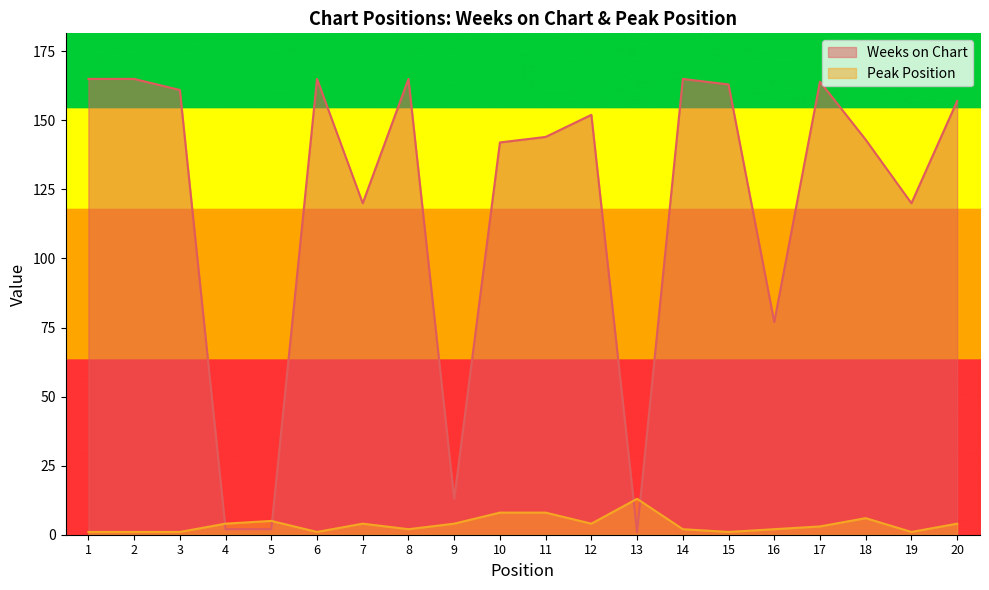

Reading left to right, extract all data points from this chart.

Weeks on Chart: 1=165	2=165	3=161	4=2	5=2	6=165	7=120	8=165	9=13	10=142	11=144	12=152	13=1	14=165	15=163	16=77	17=164	18=143	19=120	20=157
Peak Position: 1=1	2=1	3=1	4=4	5=5	6=1	7=4	8=2	9=4	10=8	11=8	12=4	13=13	14=2	15=1	16=2	17=3	18=6	19=1	20=4